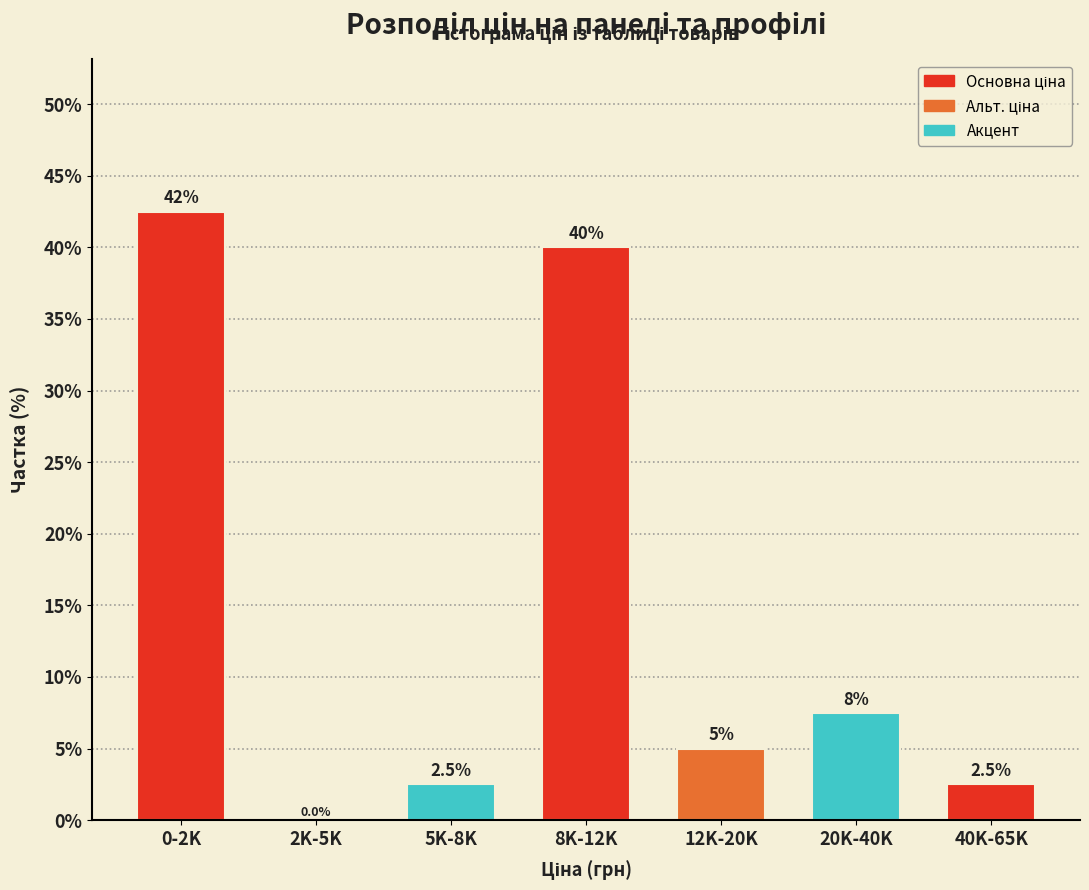

Reading left to right, list all the values displayed in this chart.

0-2K=42.5	2K-5K=0.0	5K-8K=2.5	8K-12K=40.0	12K-20K=5.0	20K-40K=7.5	40K-65K=2.5